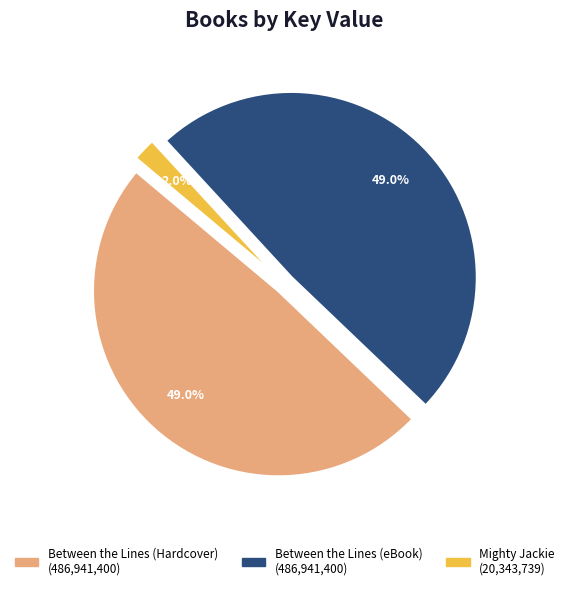

To the nearest percent, what is the difference between the largest and smallest slice percentages?

47%